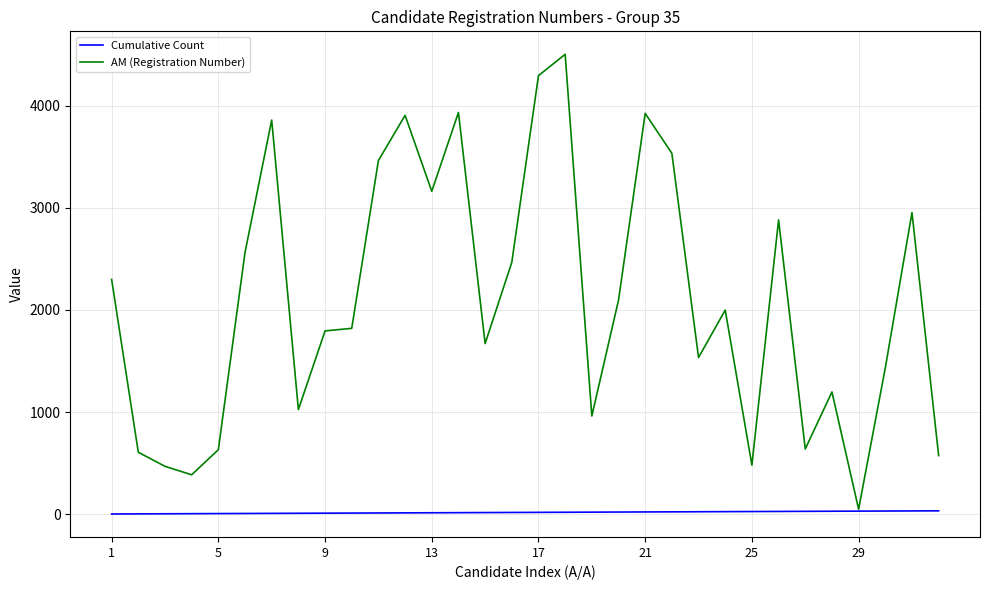

List the series in order of their overall mean, highest first.

AM (Registration Number), Cumulative Count